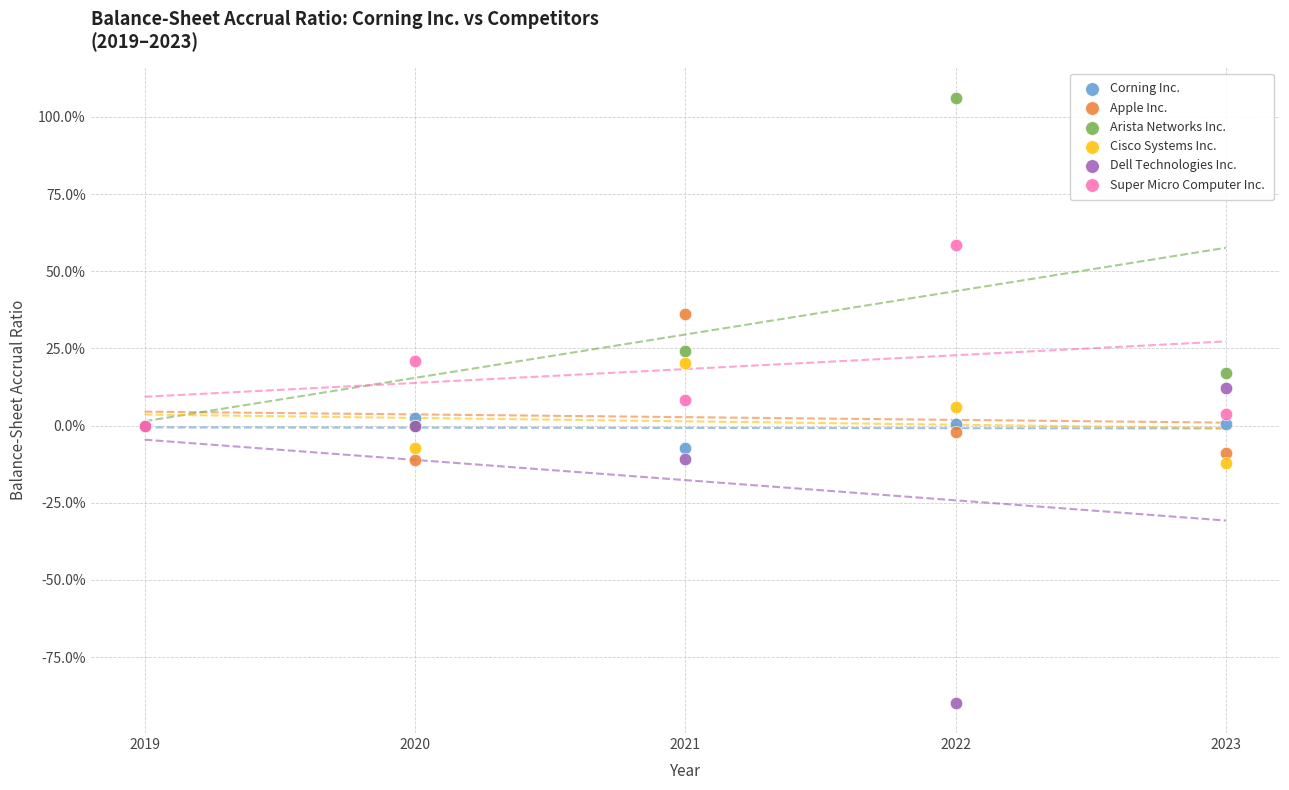

What are all the series names shown in the legend?

Corning Inc., Apple Inc., Arista Networks Inc., Cisco Systems Inc., Dell Technologies Inc., Super Micro Computer Inc.